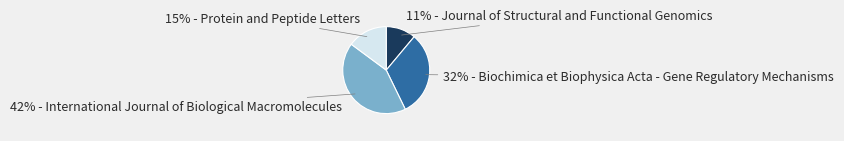

Does any single category account for the majority?

No